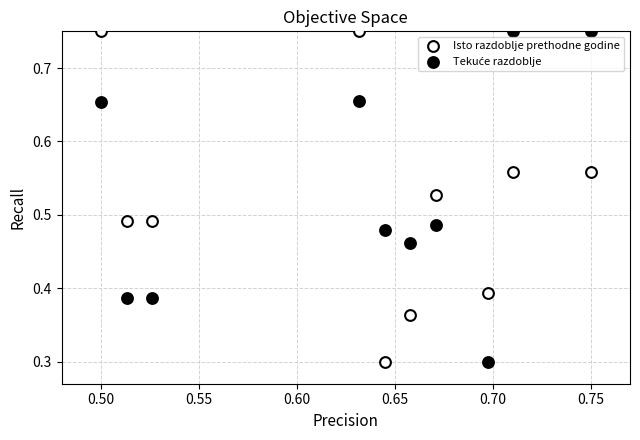

How many data points are displayed?

20